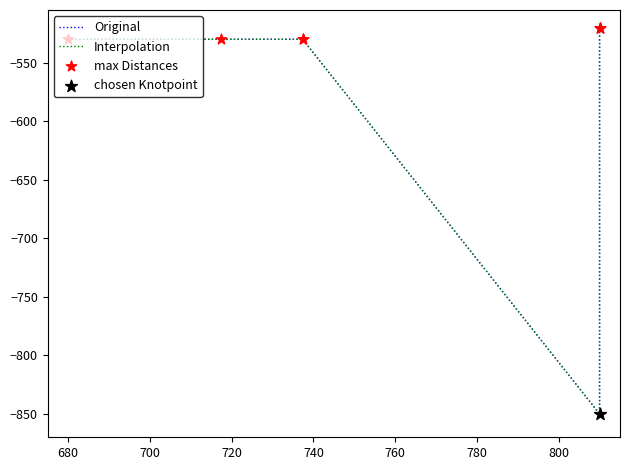

Which series contains the highest Y value?

Original